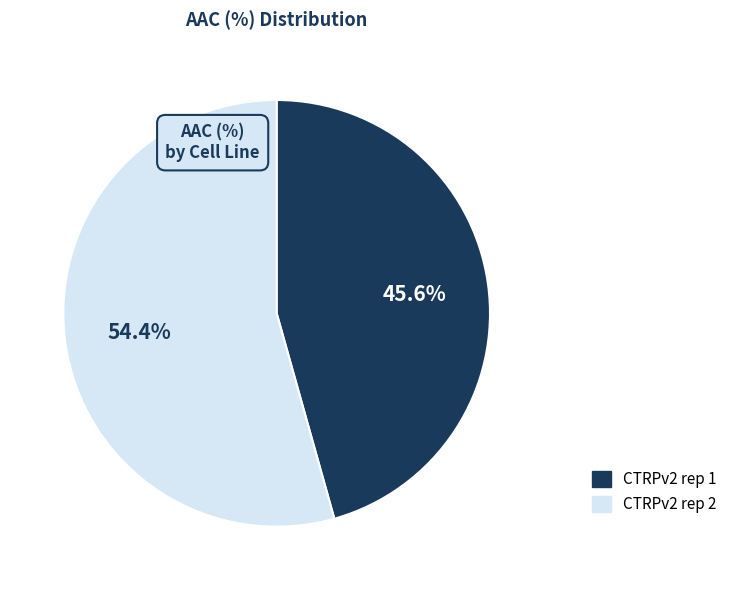

What is the total percentage of CTRPv2 rep 1 and CTRPv2 rep 2?

100.0%